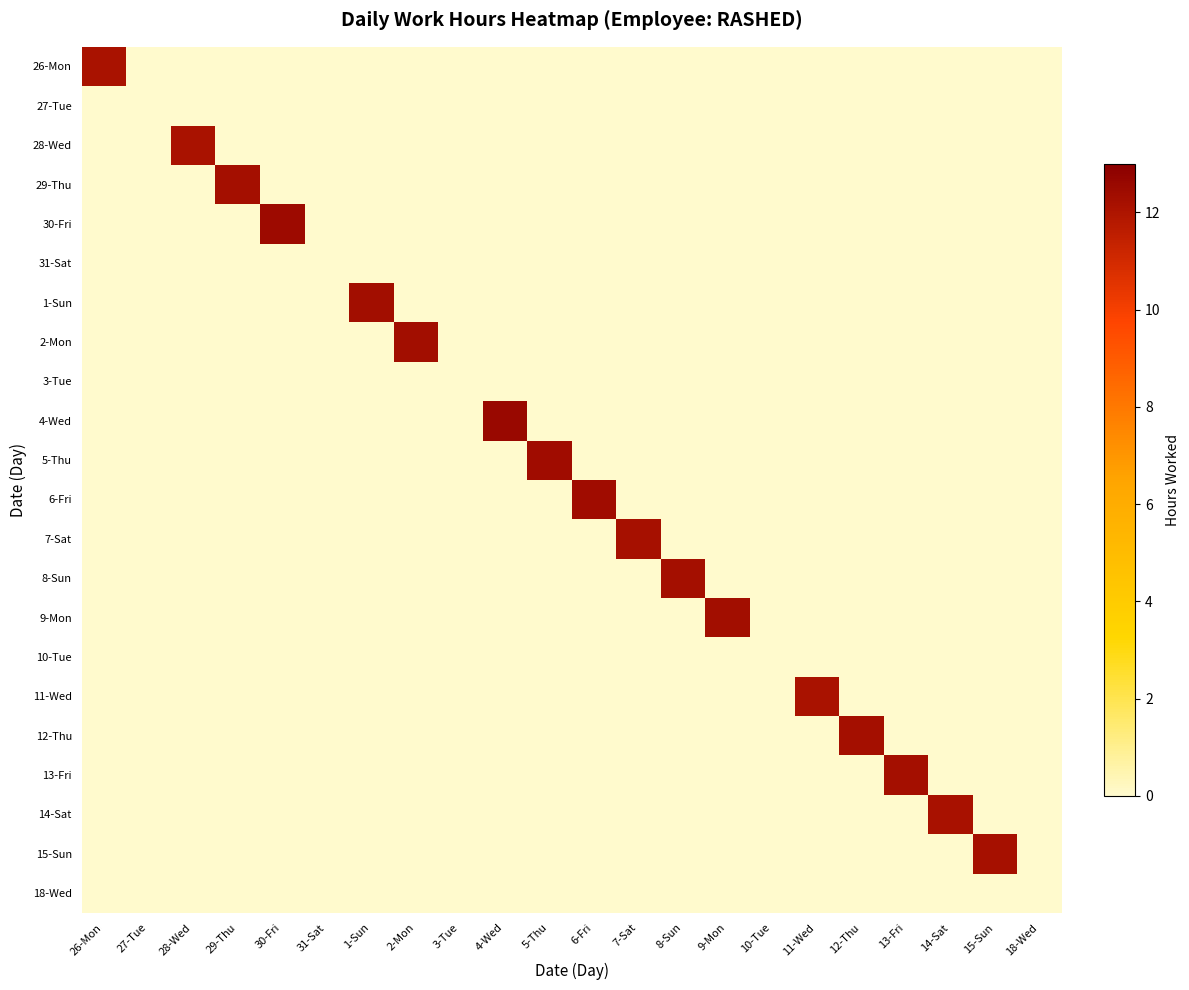

At how many categories does at least one series exceed 12?

17